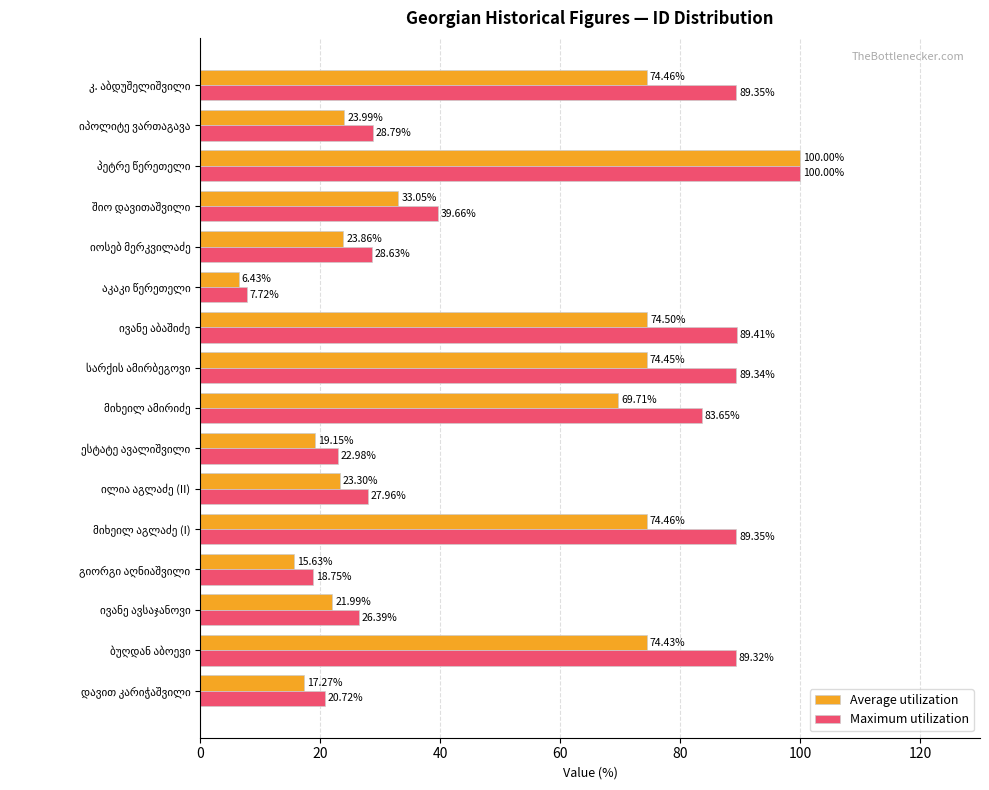

What is the difference between the maximum and minimum values in the Maximum utilization series?

92.3